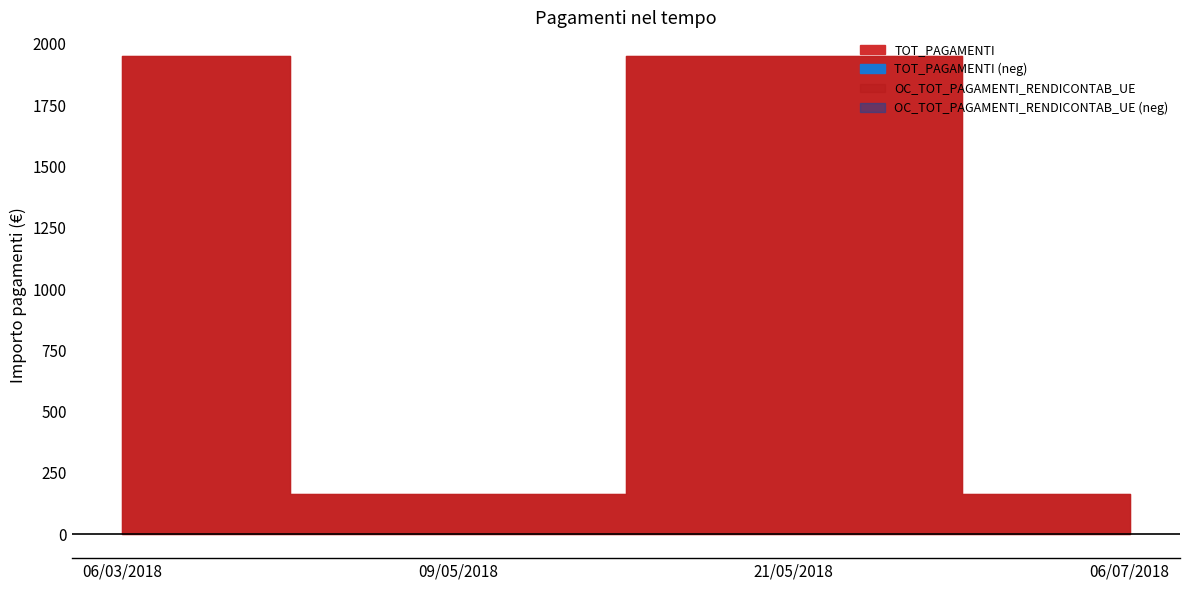

Reading left to right, list all the values displayed in this chart.

TOT_PAGAMENTI: 06/03/2018=1950.0	09/05/2018=165.8	21/05/2018=1950.0	06/07/2018=165.8
OC_TOT_PAGAMENTI_RENDICONTAB_UE: 06/03/2018=1950.0	09/05/2018=165.8	21/05/2018=1950.0	06/07/2018=165.8